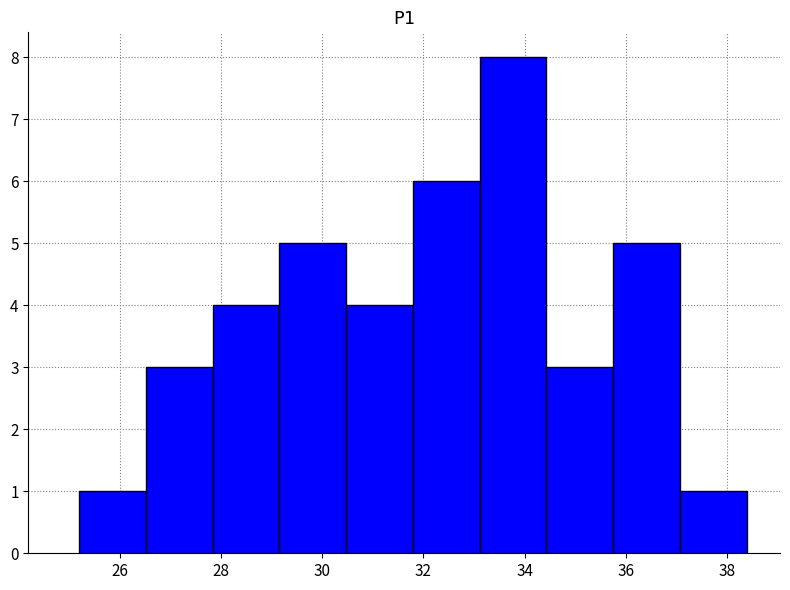

Reading left to right, transcribe this chart: for each bar, give the range it covers on the x-axis and its height. Neither the bar edges nor the heights are printed on the chart, so give them approximately, as read against the axes.

25.2 to 26.6: 1
26.6 to 27.8: 3
27.8 to 29.2: 4
29.2 to 30.4: 5
30.4 to 31.8: 4
31.8 to 33.2: 6
33.2 to 34.4: 8
34.4 to 35.8: 3
35.8 to 37.0: 5
37.0 to 38.4: 1